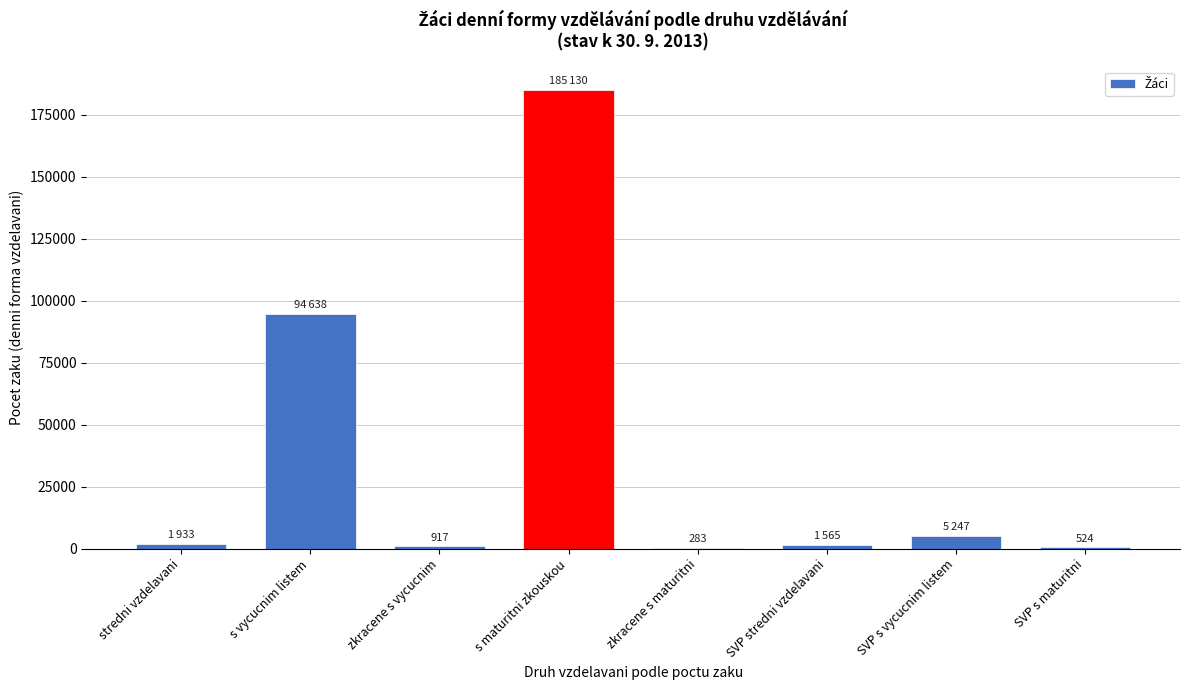

Between s vycucnim listem and SVP stredni vzdelavani, which is larger?

s vycucnim listem